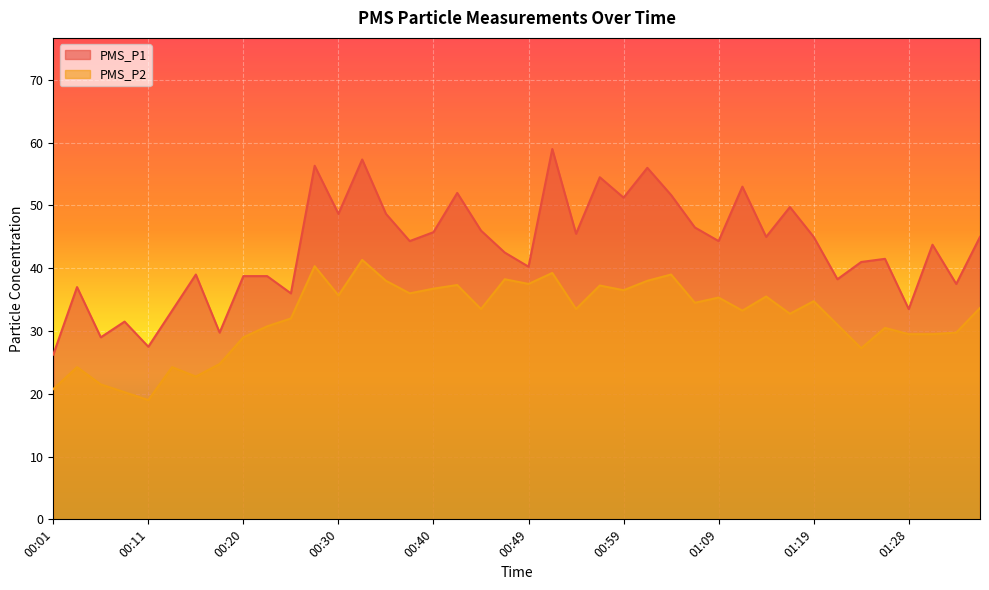

What is the maximum value shown in the chart?

59.0